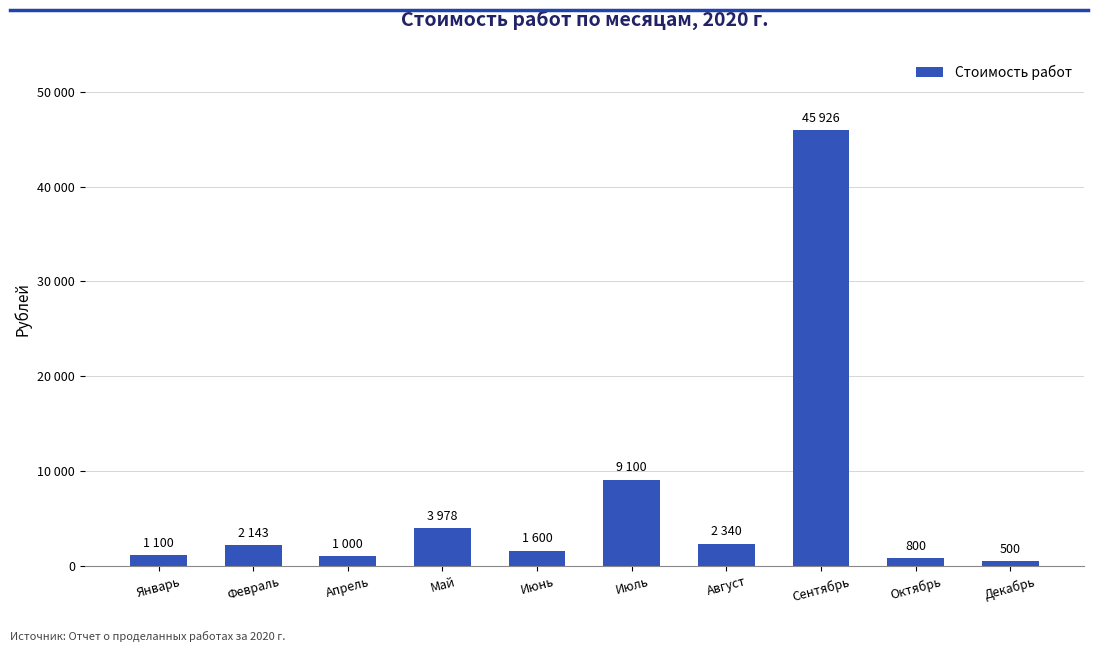

What is the average value?

6849